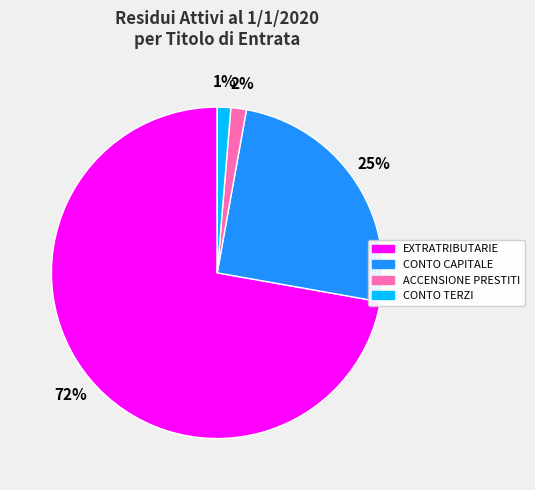

True or false: ACCENSIONE PRESTITI accounts for 2% of the total.

True